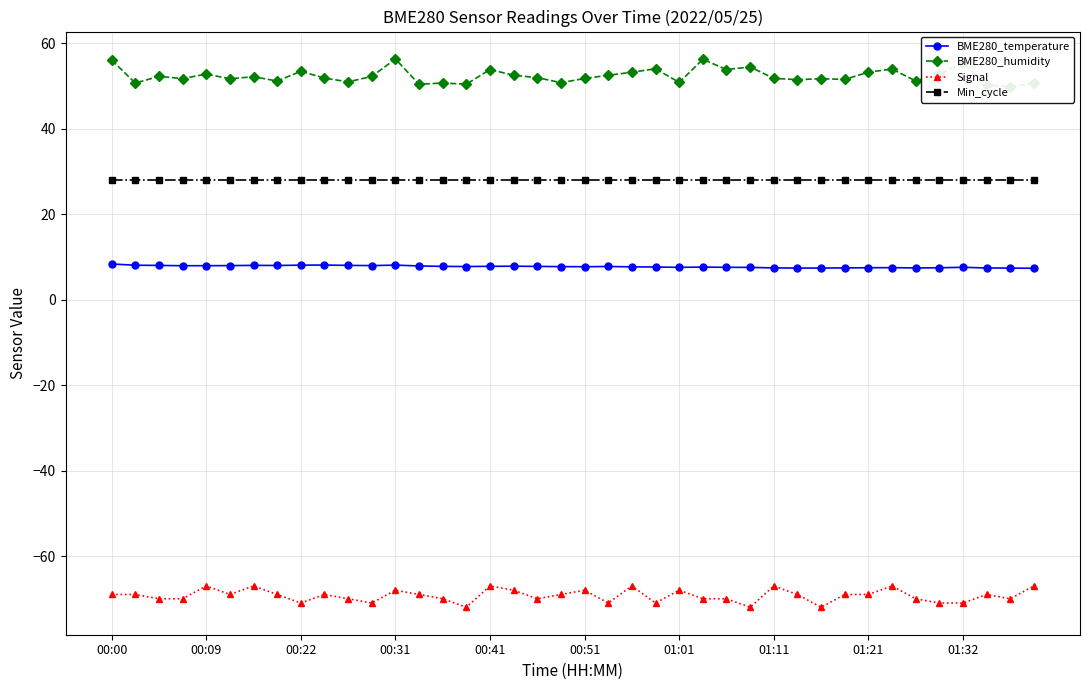

Count the number of categories in the chart.

40